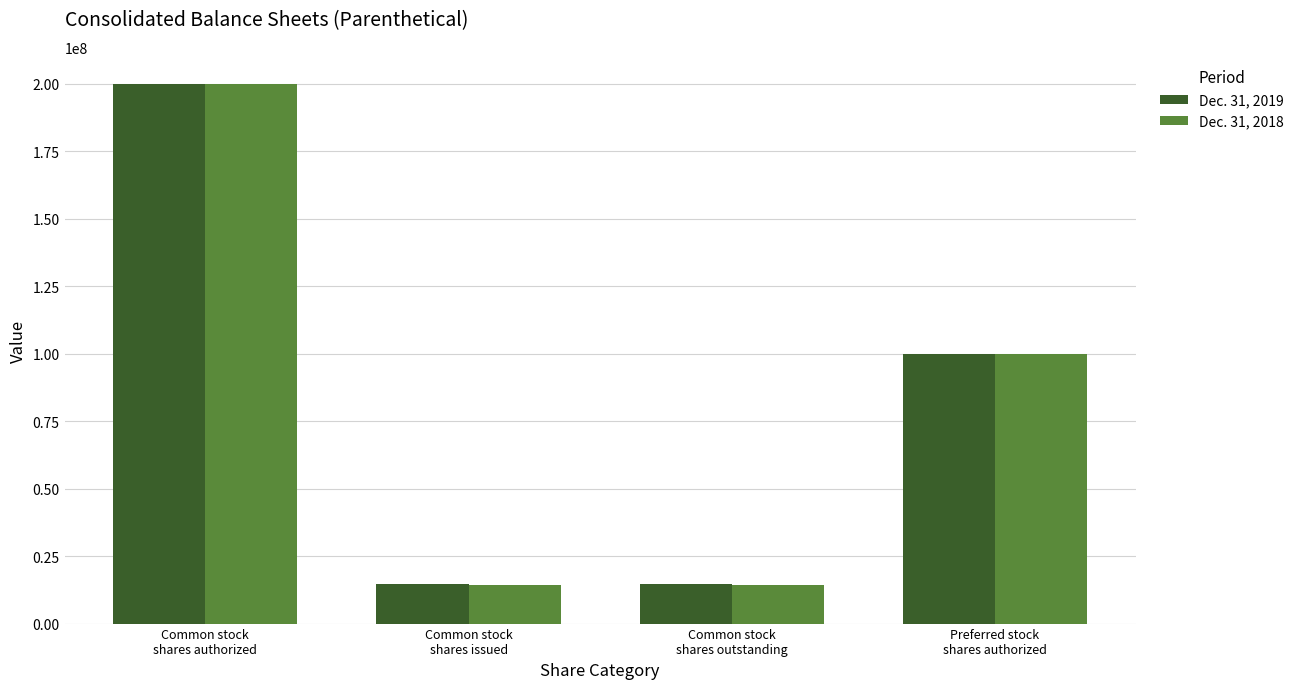

Which series has the largest range (max minus min)?

Dec. 31, 2018